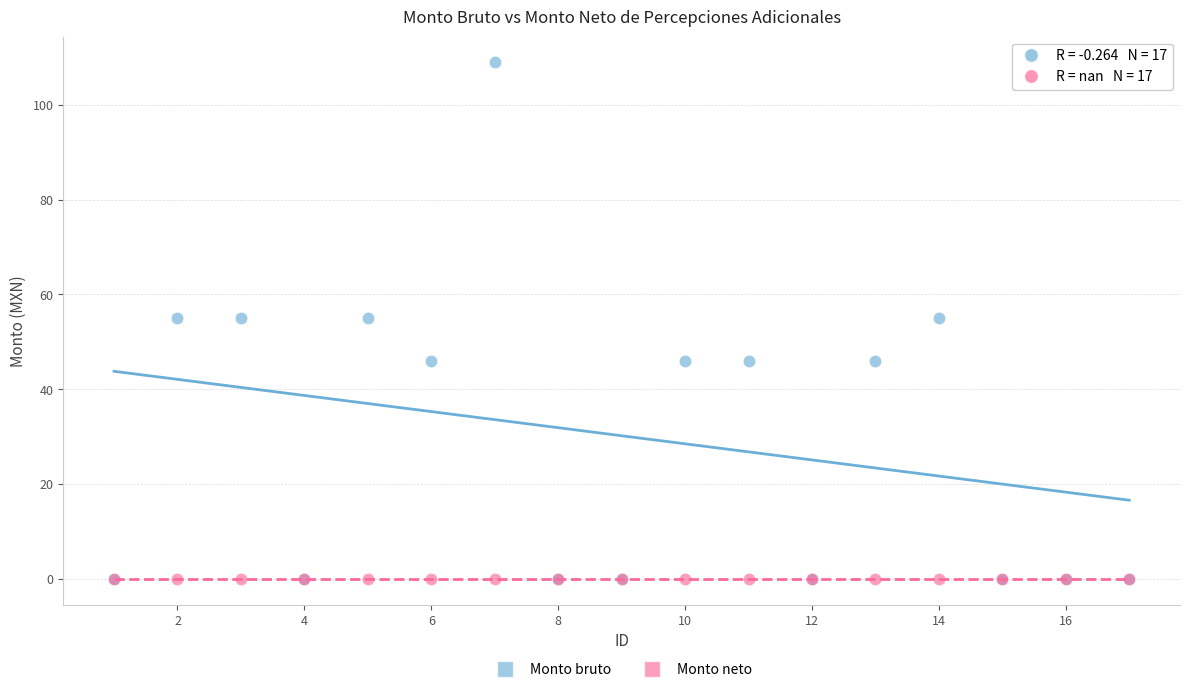

What are all the series names shown in the legend?

Monto bruto, Monto neto